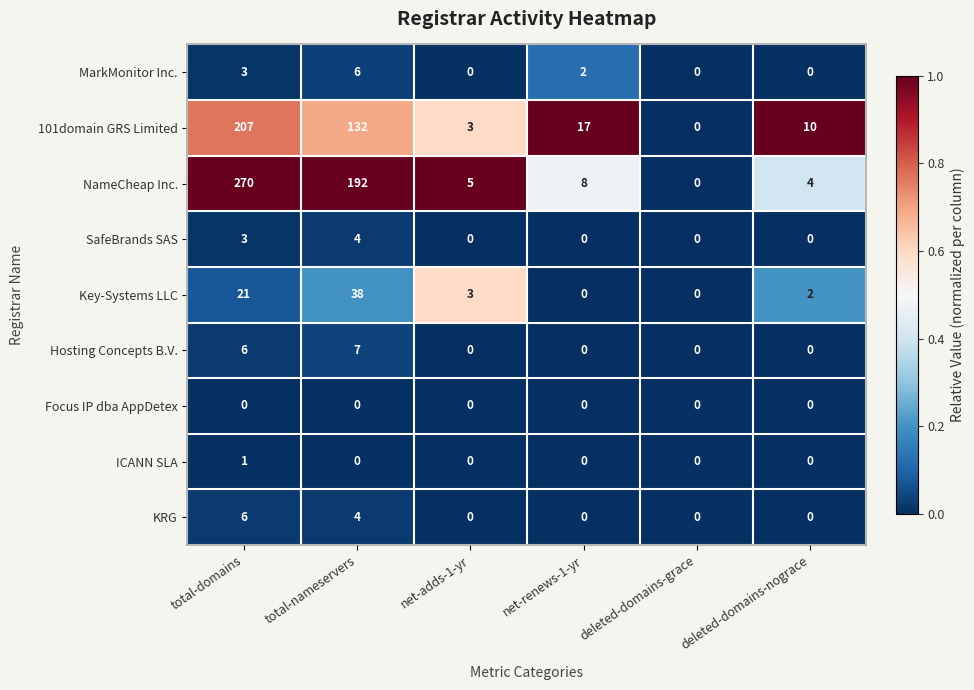

Between total-nameservers and deleted-domains-grace, which series saw the biggest shift?

NameCheap Inc.